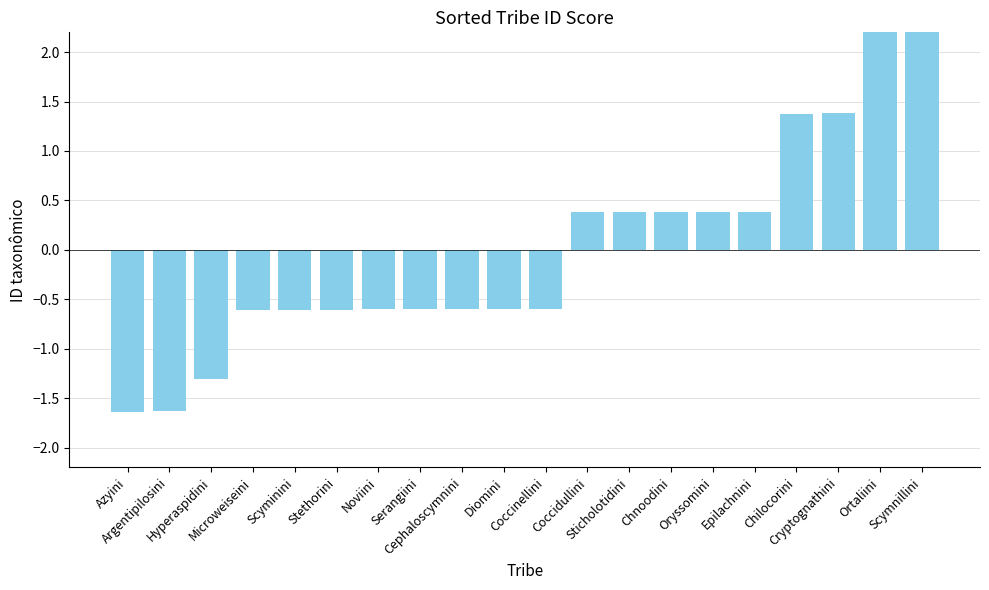

What is the value of the 6th bar from the left?

-0.6